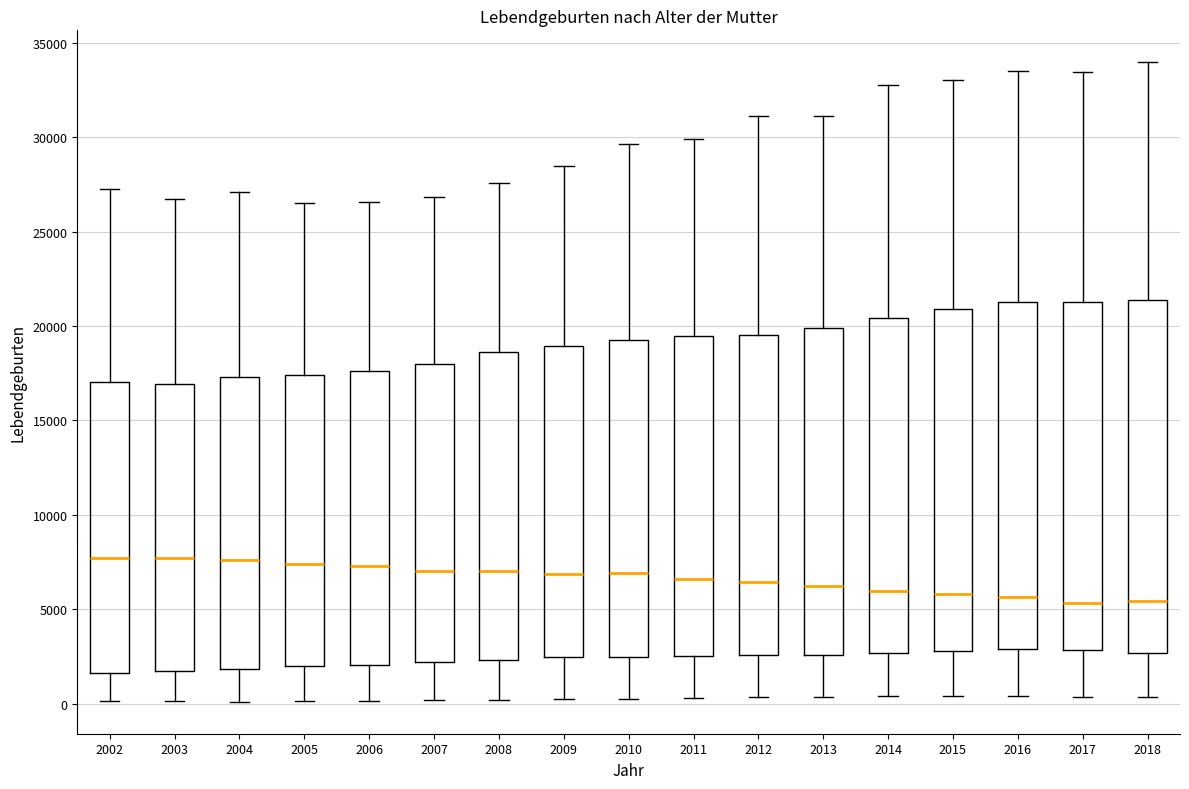

Reading left to right, read every box against the y-axis: the position of its median line, the range the box covers, and the ends of its whiskers. The values are not printed on the chart, so give them approximately, as read against the axis.

2002: median 7500, box 1500 to 17000, whiskers 0 to 27000
2003: median 7500, box 1500 to 17000, whiskers 0 to 26500
2004: median 7500, box 2000 to 17500, whiskers 0 to 27000
2005: median 7500, box 2000 to 17500, whiskers 0 to 26500
2006: median 7500, box 2000 to 17500, whiskers 0 to 26500
2007: median 7000, box 2000 to 18000, whiskers 0 to 27000
2008: median 7000, box 2500 to 18500, whiskers 0 to 27500
2009: median 7000, box 2500 to 19000, whiskers 500 to 28500
2010: median 7000, box 2500 to 19000, whiskers 0 to 29500
2011: median 6500, box 2500 to 19500, whiskers 500 to 30000
2012: median 6500, box 2500 to 19500, whiskers 500 to 31000
2013: median 6500, box 2500 to 20000, whiskers 500 to 31000
2014: median 6000, box 2500 to 20500, whiskers 500 to 32500
2015: median 6000, box 3000 to 21000, whiskers 500 to 33000
2016: median 5500, box 3000 to 21500, whiskers 500 to 33500
2017: median 5500, box 3000 to 21500, whiskers 500 to 33500
2018: median 5500, box 2500 to 21500, whiskers 500 to 34000